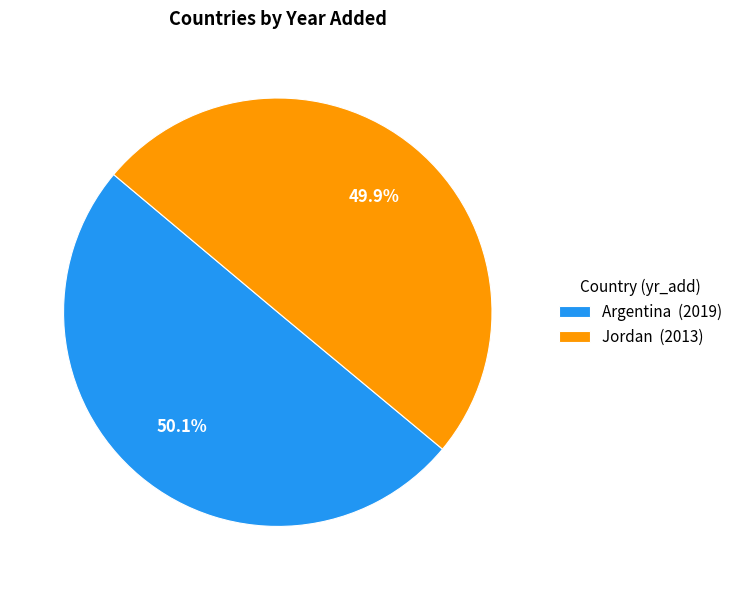

Approximately how many times larger is the value at Argentina (2019) compared to Jordan (2013)?

1.0